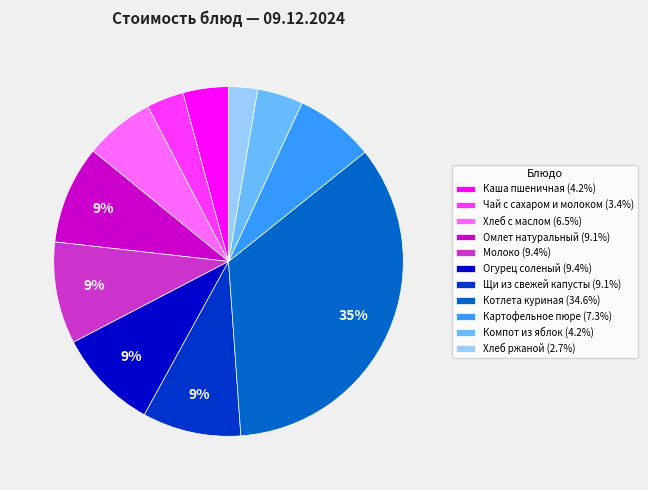

Combined, do Хлеб ржаной (2.7%) and Огурец соленый (9.4%) account for over 50%?

No